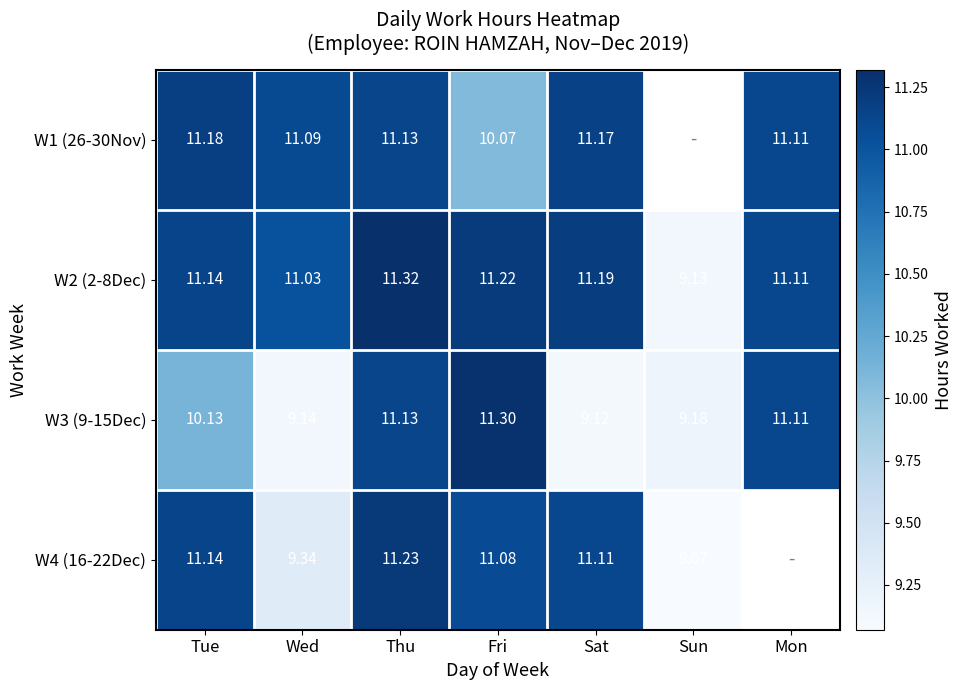

Is it true that W2 (2-8Dec) equals 11.3 at Thu?

True